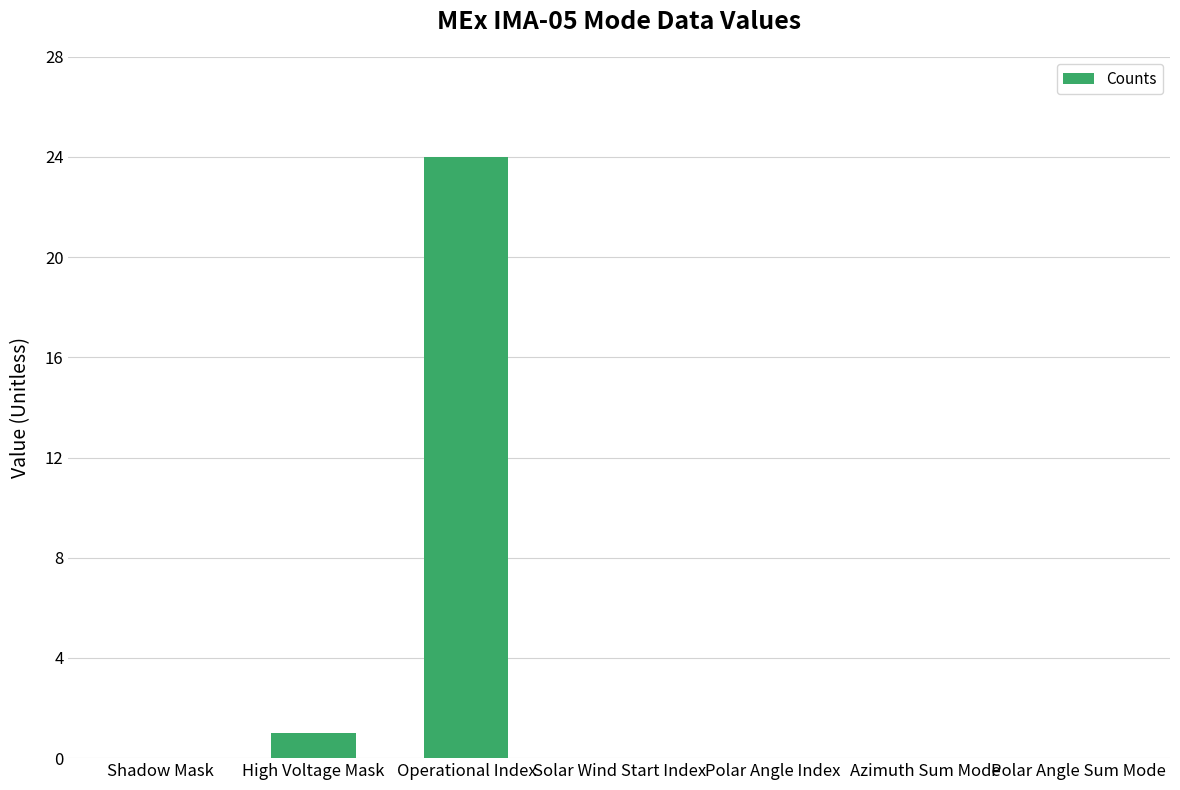

Is it true that the value at Azimuth Sum Mode is 0?

True